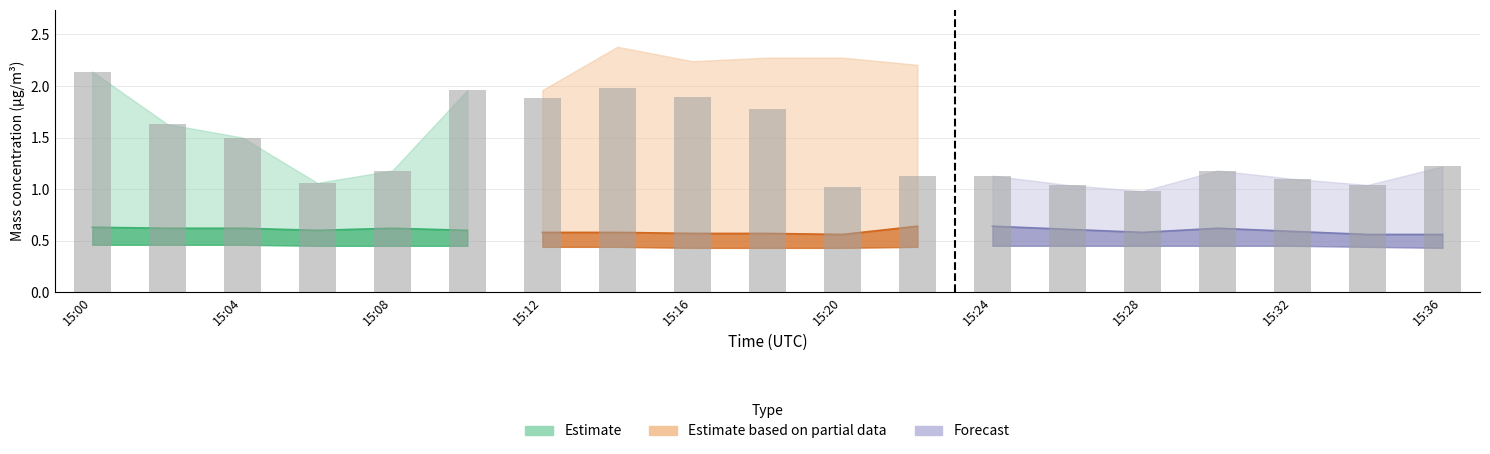

Rank the categories by value from lowest to highest.

14, 10, 13, 17, 15:12, 16, 11, 12, 15:16, 15, 18, 15:08, 15:04, 15:36, 15:24, 15:32, 15:20, 15:28, 15:00